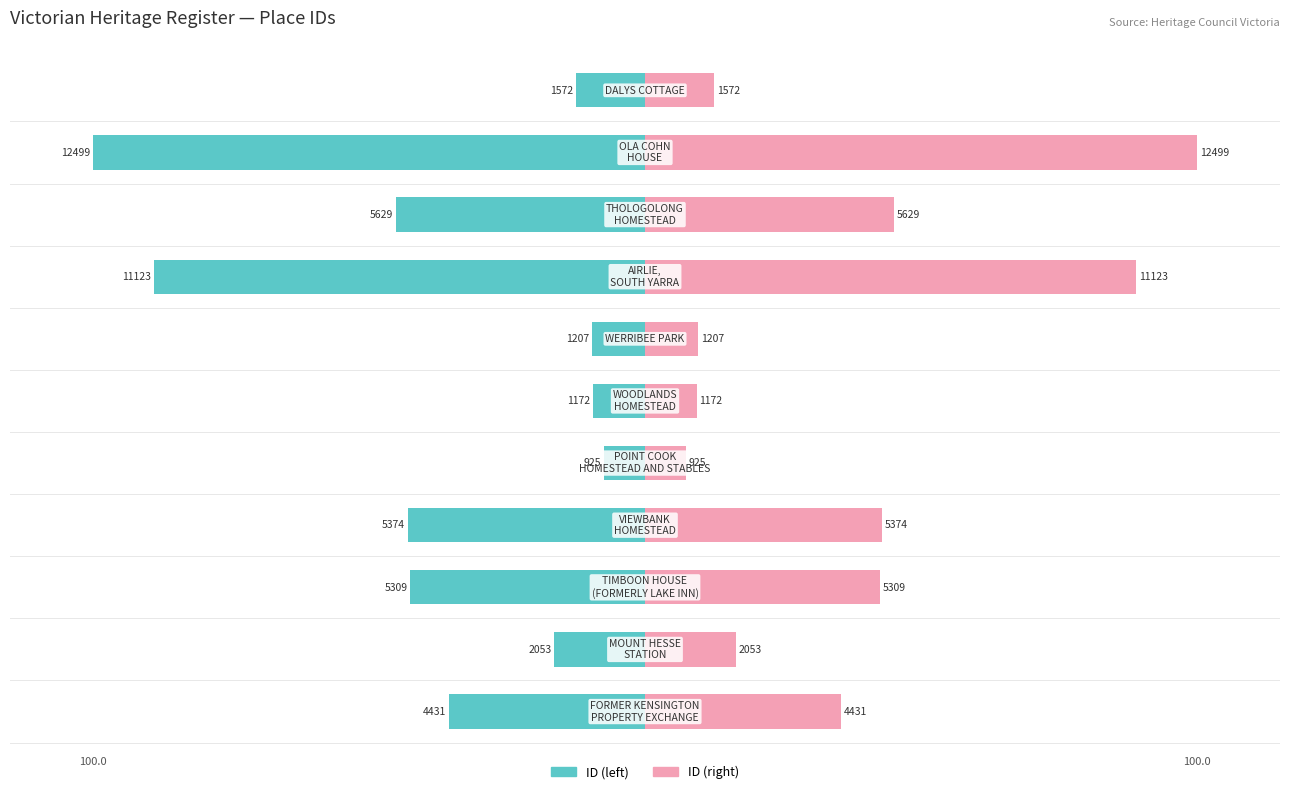

What is the value of the ID (left) bar at the 6th from the left?

9.4